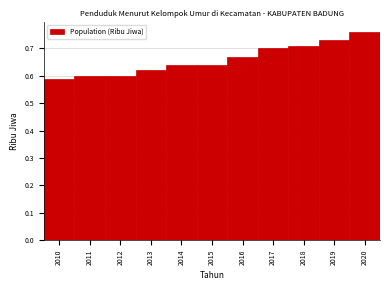

Which has a higher value, 2010 or 2015?

2015